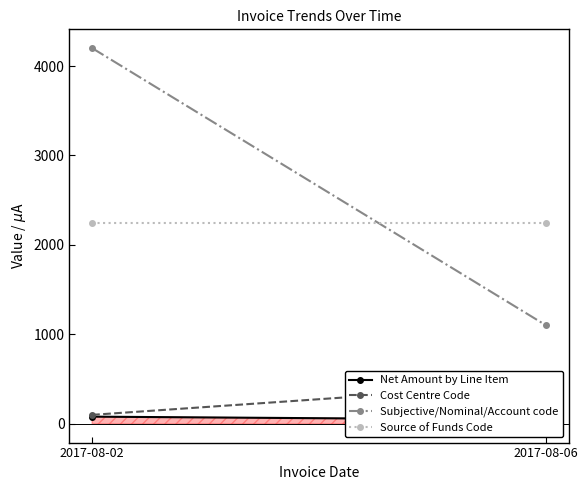

The value of Net Amount by Line Item at 2017-08-02 is 80. True or false?

True